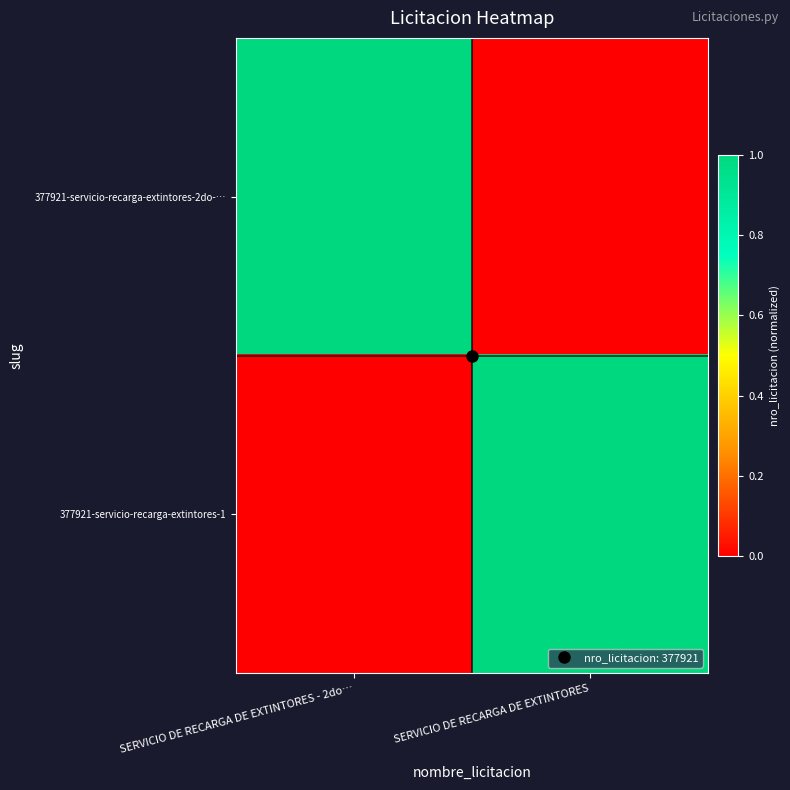

Reading right to left, transcribe all the data shown in this chart.

377921-servicio-recarga-extintores-2do-…: SERVICIO DE RECARGA DE EXTINTORES=0	SERVICIO DE RECARGA DE EXTINTORES - 2do…=1
377921-servicio-recarga-extintores-1: SERVICIO DE RECARGA DE EXTINTORES=1	SERVICIO DE RECARGA DE EXTINTORES - 2do…=0